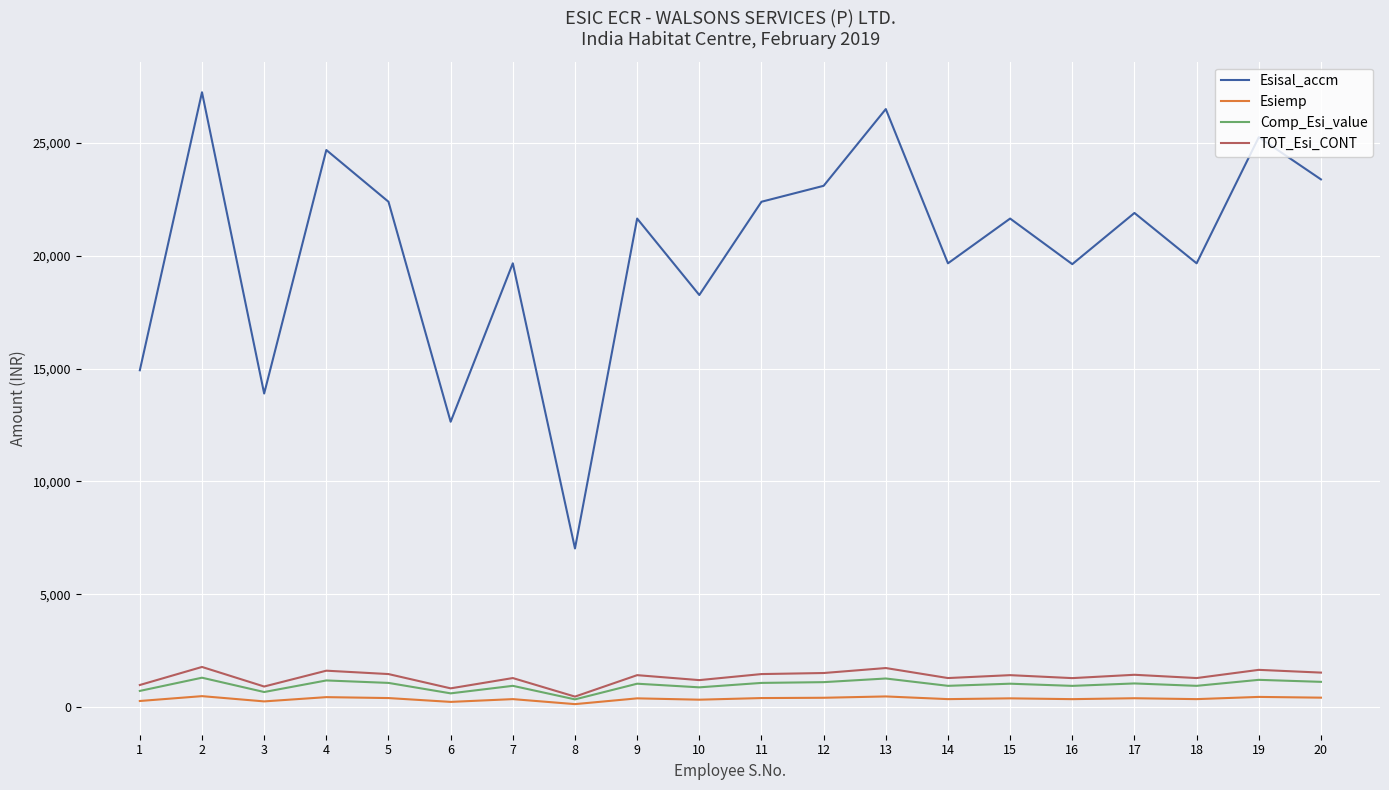

Which category has the highest value in the Esisal_accm series?

2